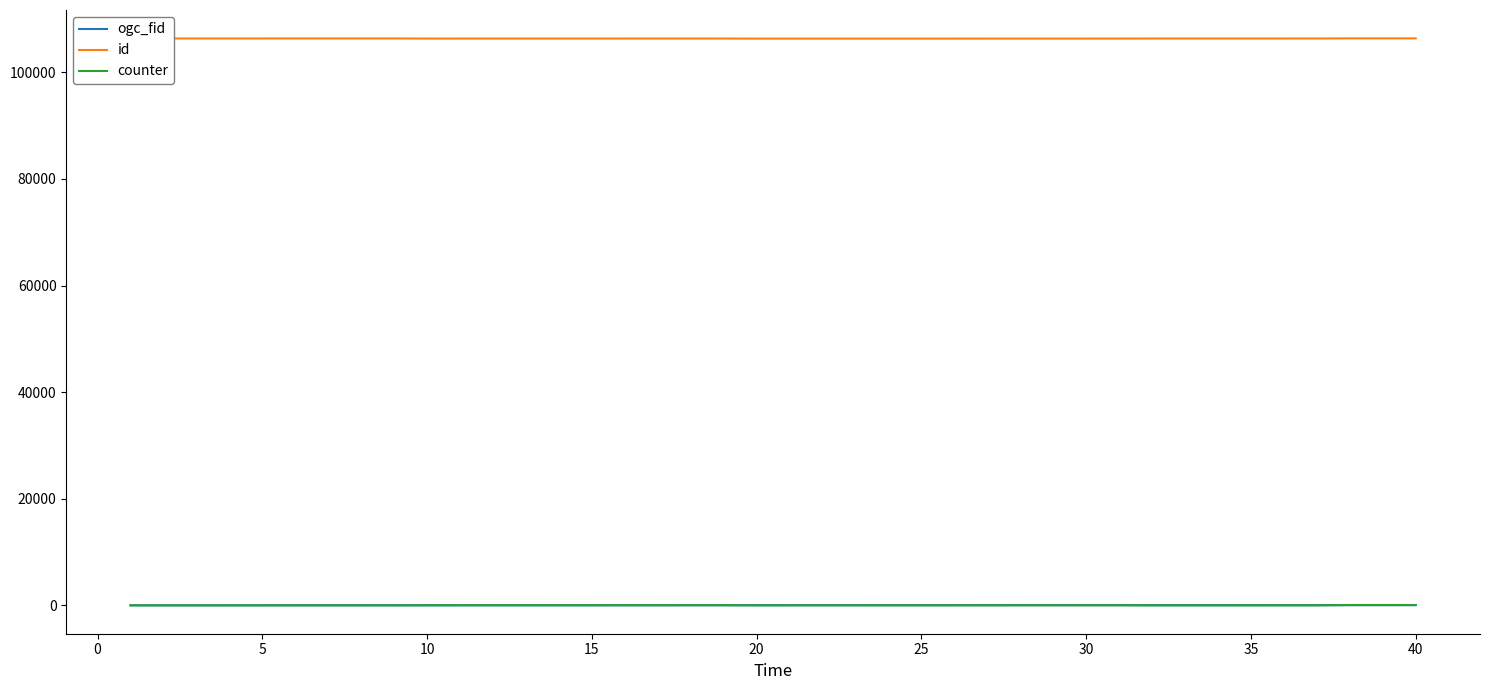

True or false: id and ogc_fid cross at least once.

False